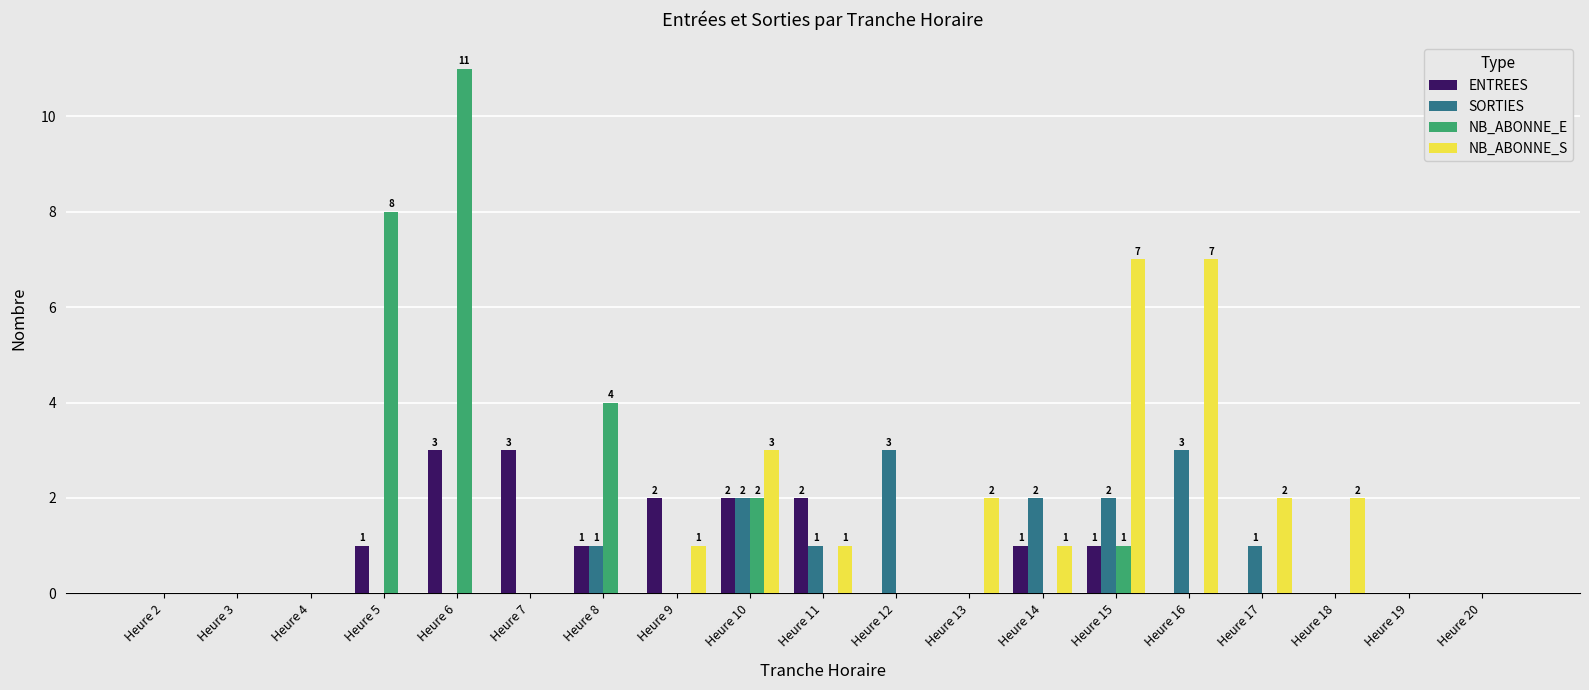

Reading right to left, what are all the values shown in this chart?

ENTREES: Heure 20=0	Heure 19=0	Heure 18=0	Heure 17=0	Heure 16=0	Heure 15=1	Heure 14=1	Heure 13=0	Heure 12=0	Heure 11=2	Heure 10=2	Heure 9=2	Heure 8=1	Heure 7=3	Heure 6=3	Heure 5=1	Heure 4=0	Heure 3=0	Heure 2=0
SORTIES: Heure 20=0	Heure 19=0	Heure 18=0	Heure 17=1	Heure 16=3	Heure 15=2	Heure 14=2	Heure 13=0	Heure 12=3	Heure 11=1	Heure 10=2	Heure 9=0	Heure 8=1	Heure 7=0	Heure 6=0	Heure 5=0	Heure 4=0	Heure 3=0	Heure 2=0
NB_ABONNE_E: Heure 20=0	Heure 19=0	Heure 18=0	Heure 17=0	Heure 16=0	Heure 15=1	Heure 14=0	Heure 13=0	Heure 12=0	Heure 11=0	Heure 10=2	Heure 9=0	Heure 8=4	Heure 7=0	Heure 6=11	Heure 5=8	Heure 4=0	Heure 3=0	Heure 2=0
NB_ABONNE_S: Heure 20=0	Heure 19=0	Heure 18=2	Heure 17=2	Heure 16=7	Heure 15=7	Heure 14=1	Heure 13=2	Heure 12=0	Heure 11=1	Heure 10=3	Heure 9=1	Heure 8=0	Heure 7=0	Heure 6=0	Heure 5=0	Heure 4=0	Heure 3=0	Heure 2=0